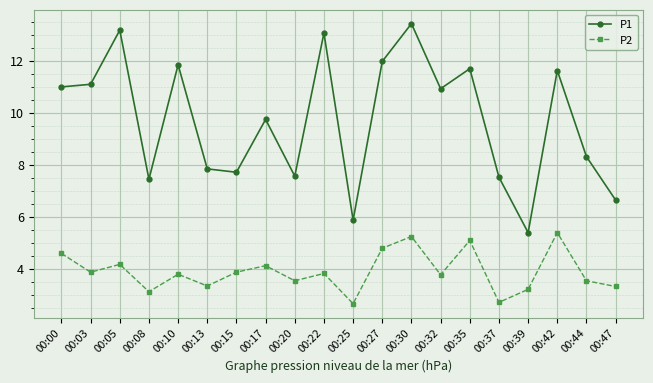

In P2, how many points are lower than both neighbors (excluding endpoints)?

7